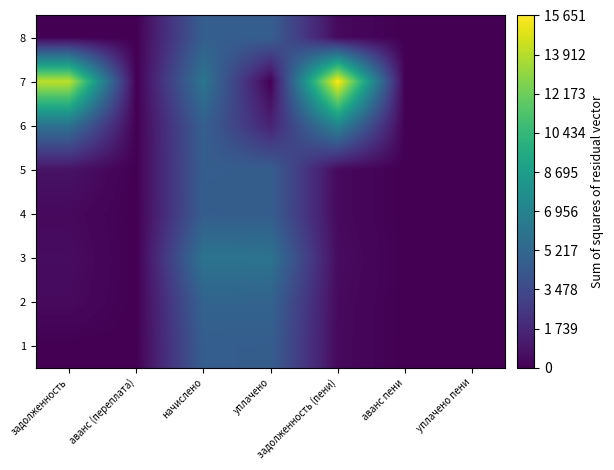

Between уплачено and аванс пени, which is larger?

уплачено